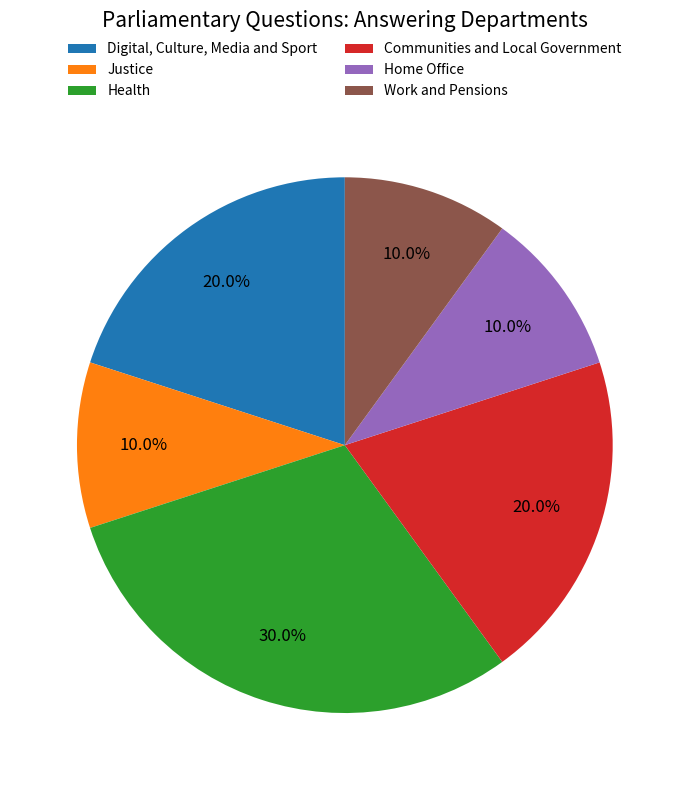

Combined, do Home Office and Justice account for over 50%?

No